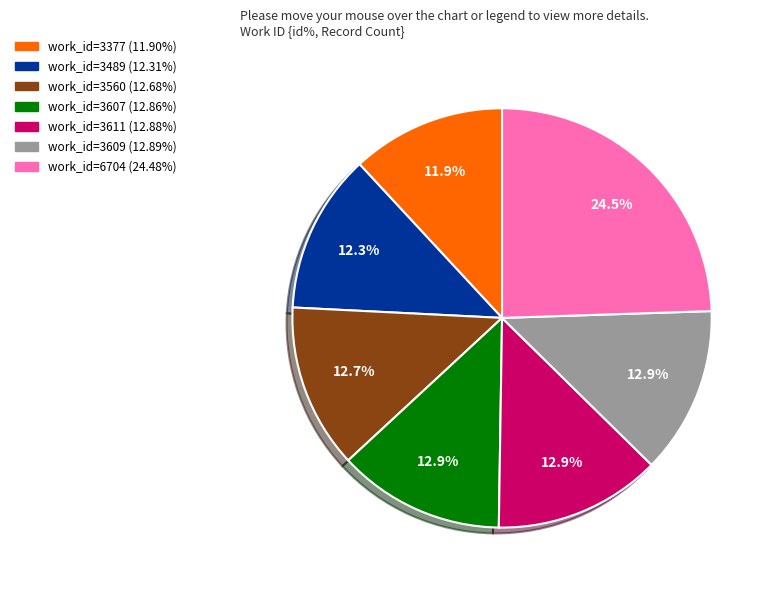

Does any single category account for the majority?

No